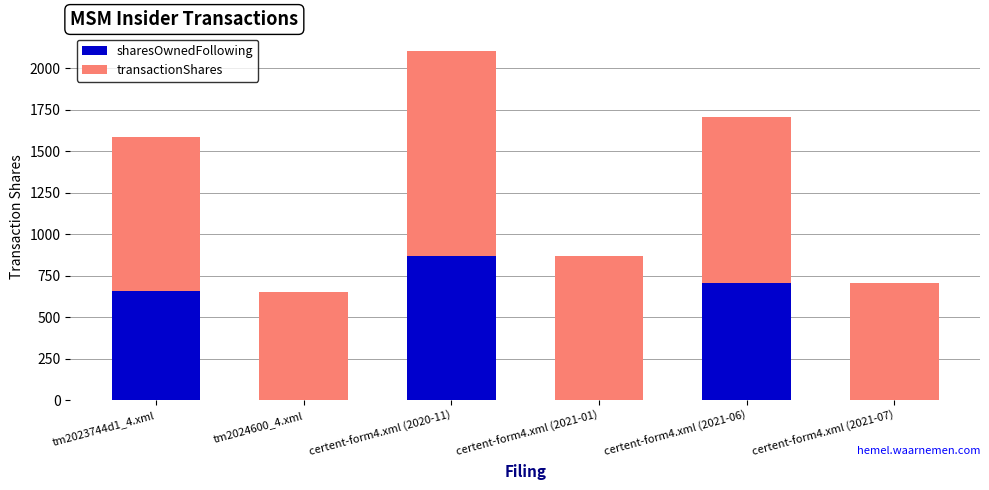

Are the bars horizontal?

No